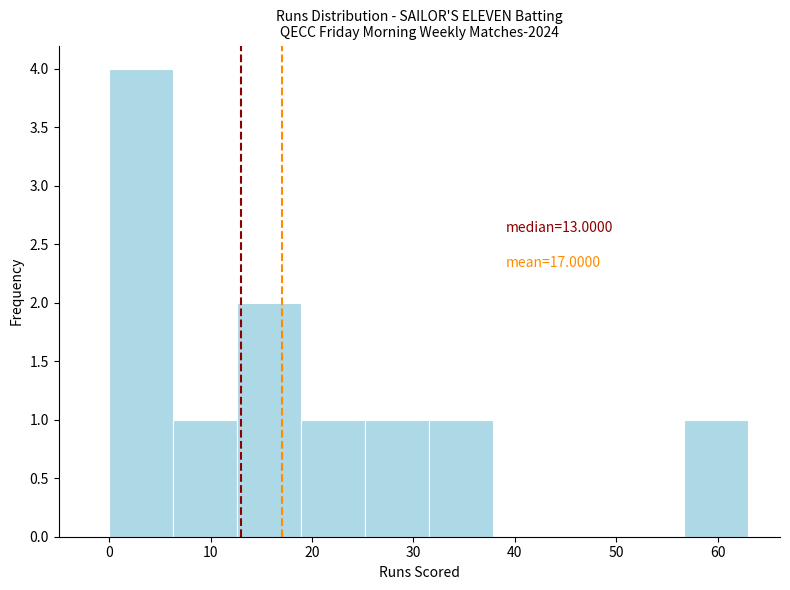

Which range on the x-axis has the tallest bar?

0.0 to 6.3